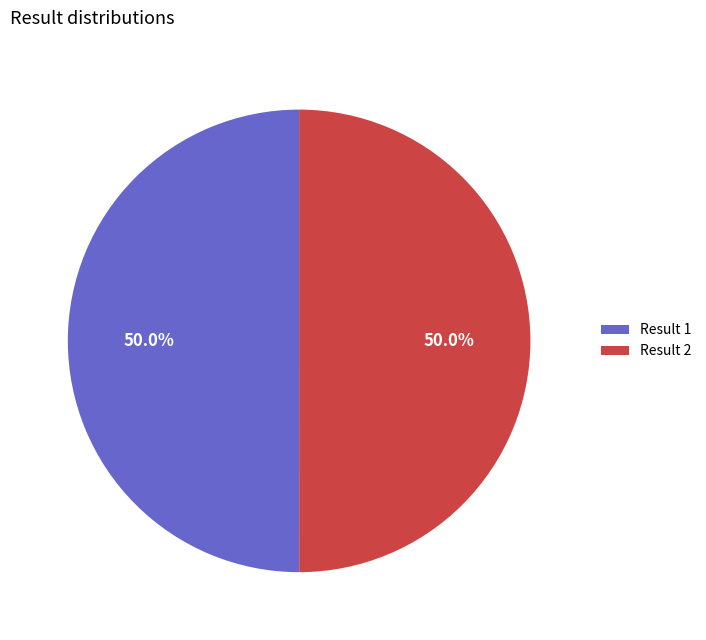

Approximately how many times larger is the value at Result 2 compared to Result 1?

1.0